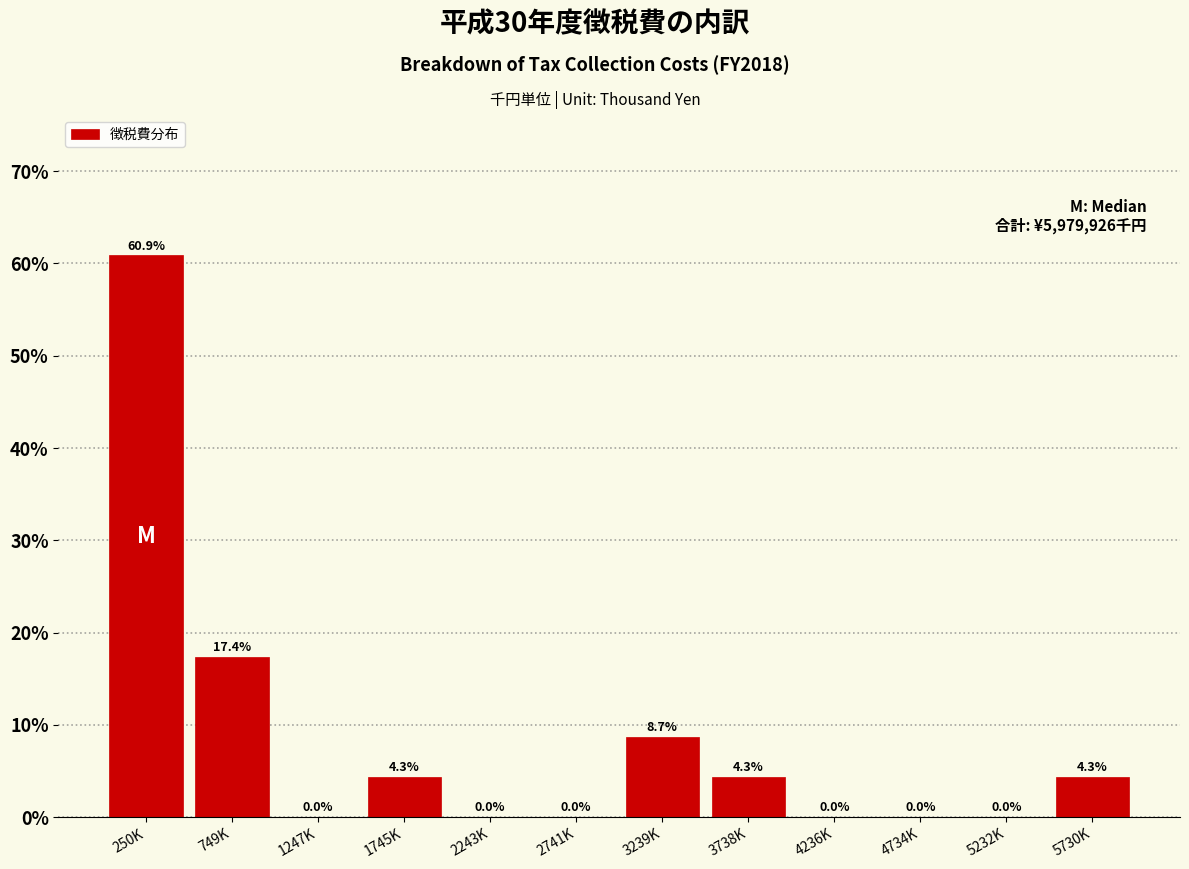

Reading left to right, list all the values displayed in this chart.

250K=60.9	749K=17.4	1247K=0.0	1745K=4.3	2243K=0.0	2741K=0.0	3239K=8.7	3738K=4.3	4236K=0.0	4734K=0.0	5232K=0.0	5730K=4.3